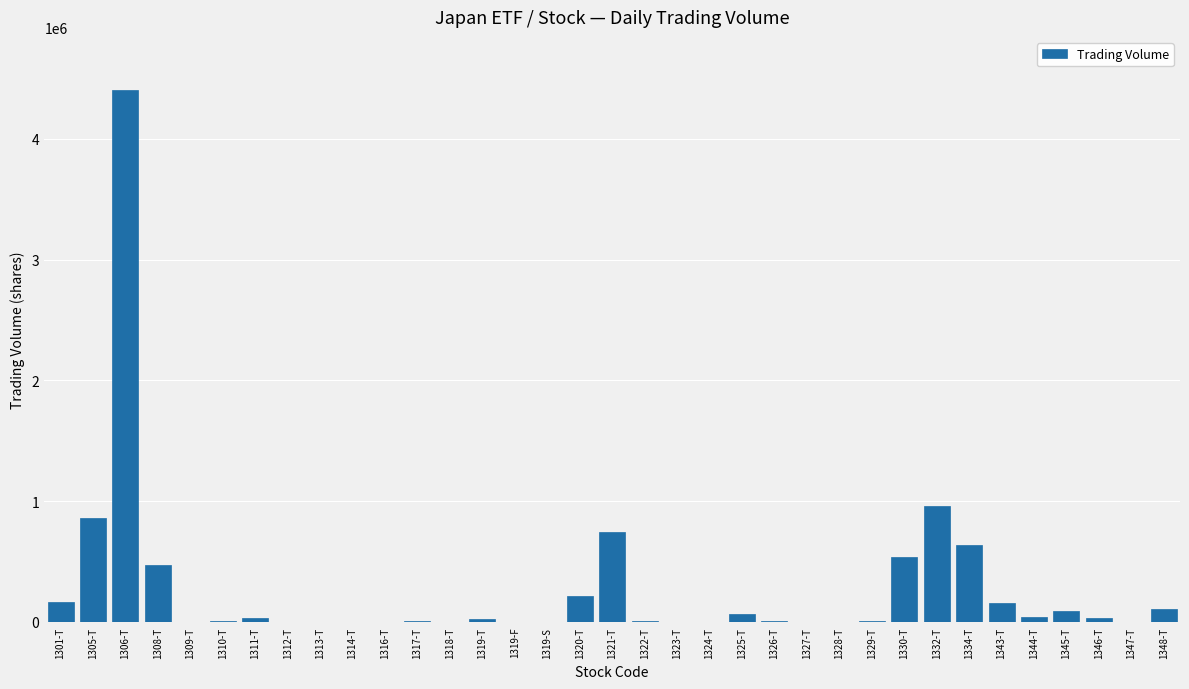

What is the sum of all values?

9589177